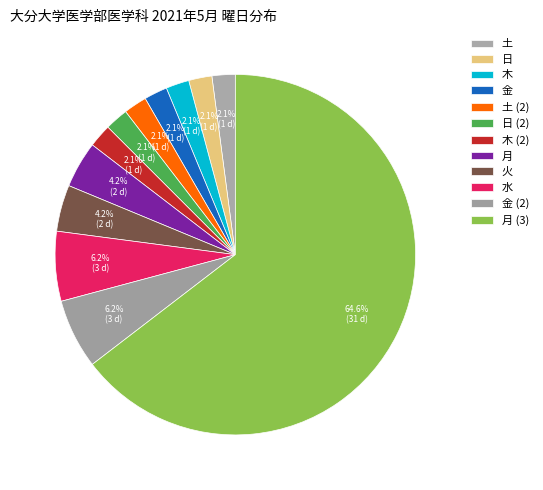

To the nearest percent, what portion does 月 represent?

4%